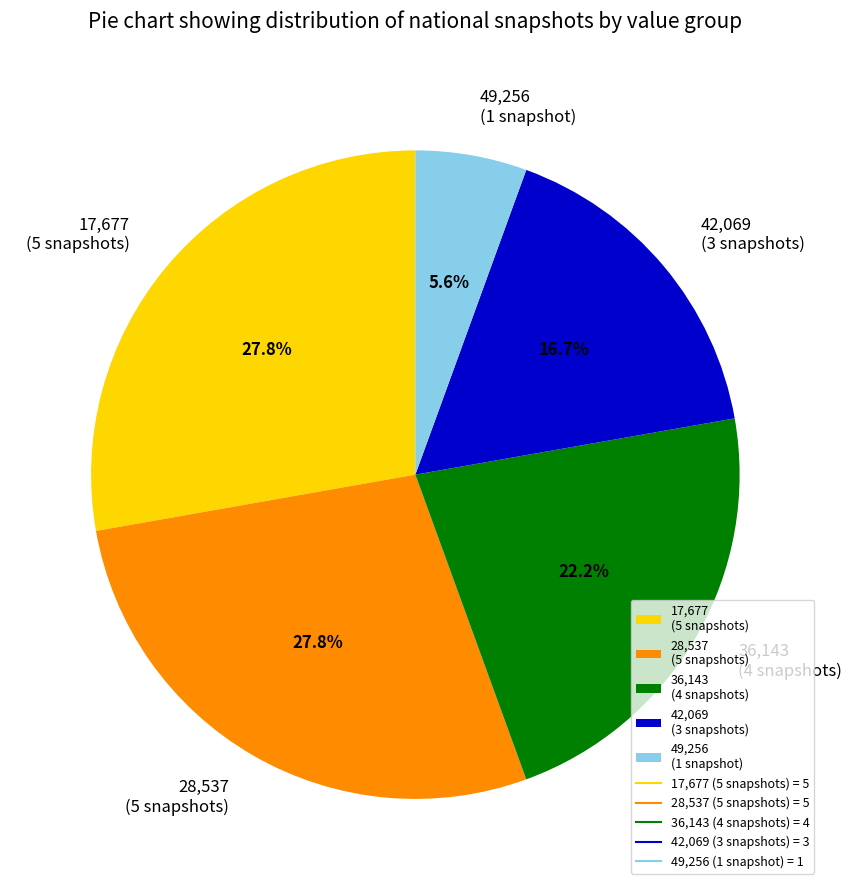

Approximately how many times larger is the value at 17,677 (5 snapshots) compared to 42,069 (3 snapshots)?

1.7